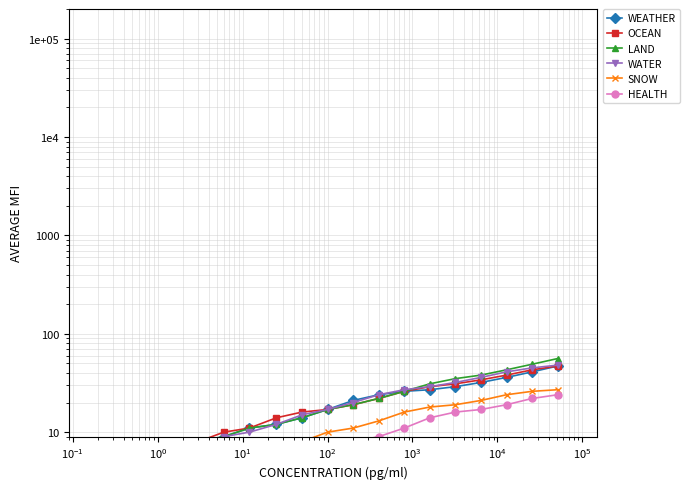

What is the difference between the maximum and minimum values in the OCEAN series?

46